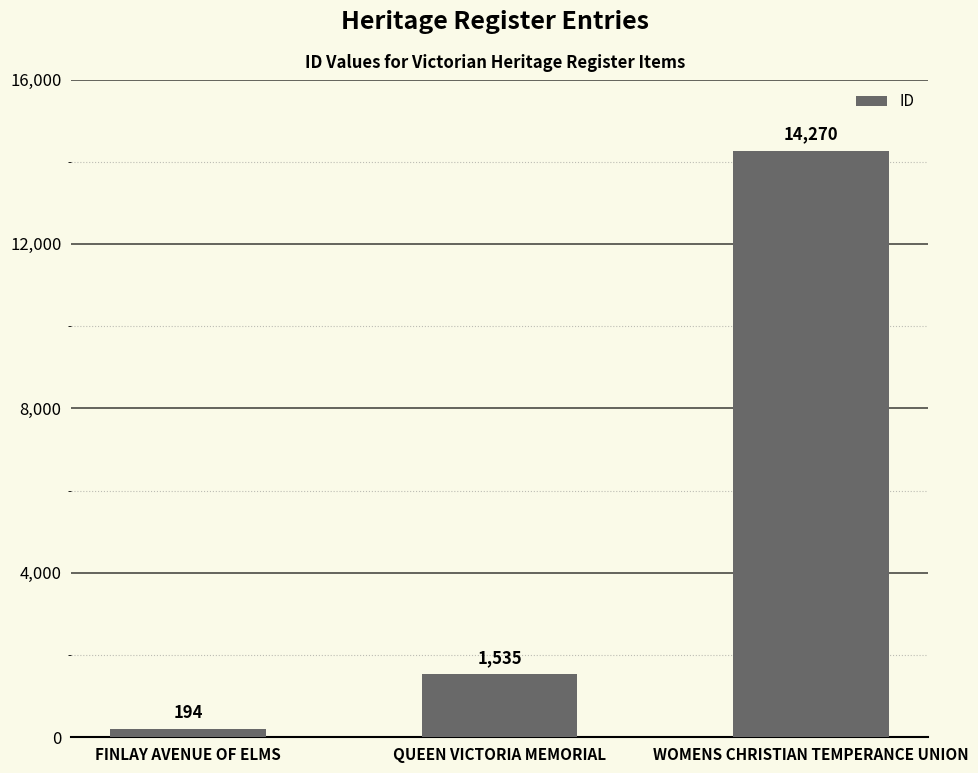

How many data points are less than 1535?

1